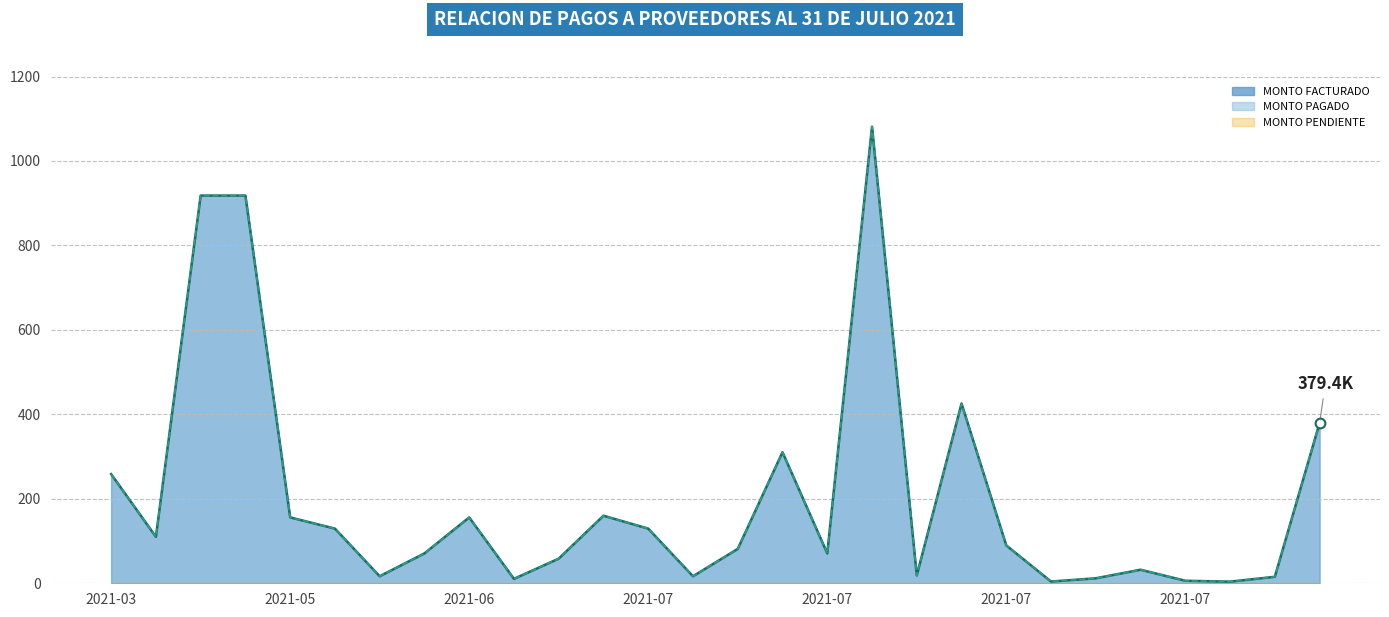

Is the value of MONTO FACTURADO at 2021-07-11 greater than the value of MONTO PAGADO A LA FECHA at 2021-07-11?

No